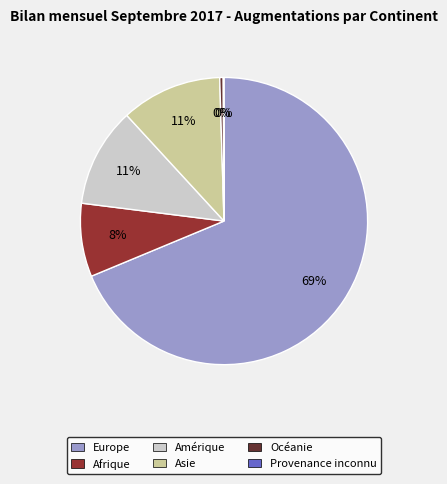

Which category has the biggest portion of the pie?

Europe